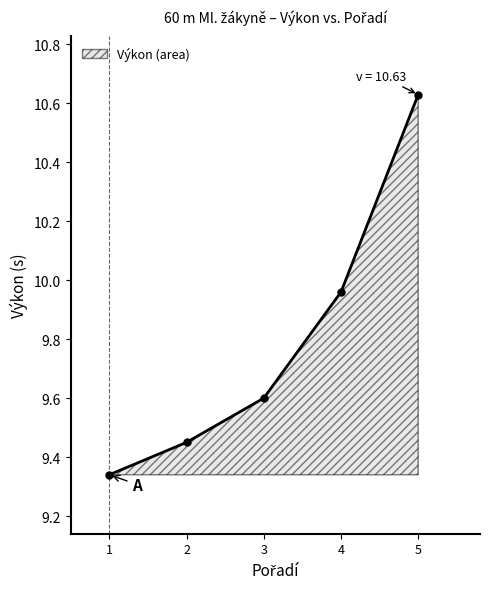

List the labels in order of value, smallest first.

1, 2, 3, 4, 5